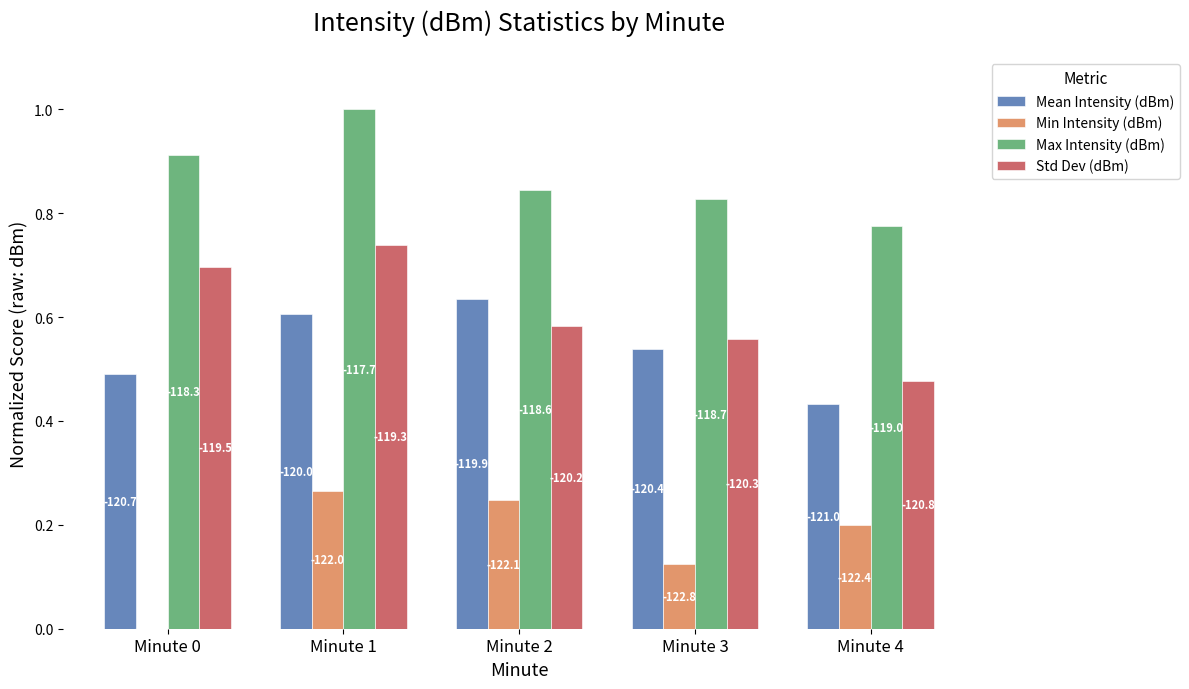

What is the value of the Std Dev (dBm) bar at the 4th from the left?

0.6